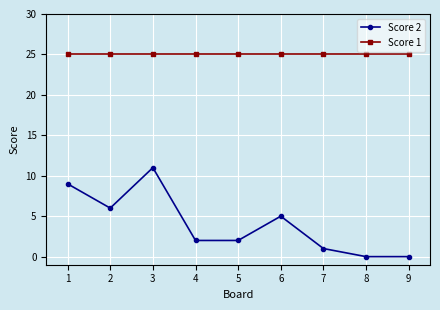

Rank the series by their maximum value, from highest to lowest.

Score 1, Score 2